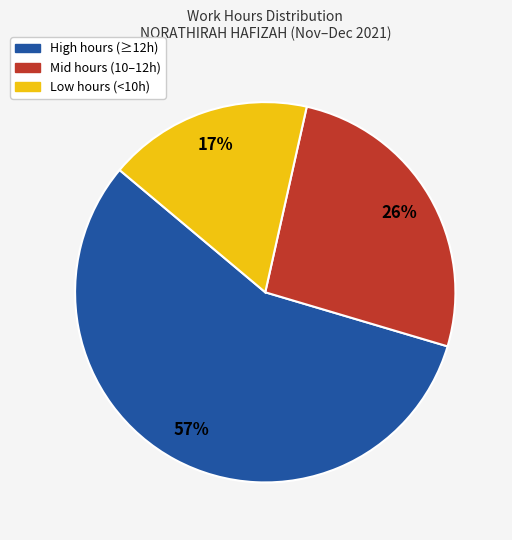

Is there a majority slice in this chart?

Yes